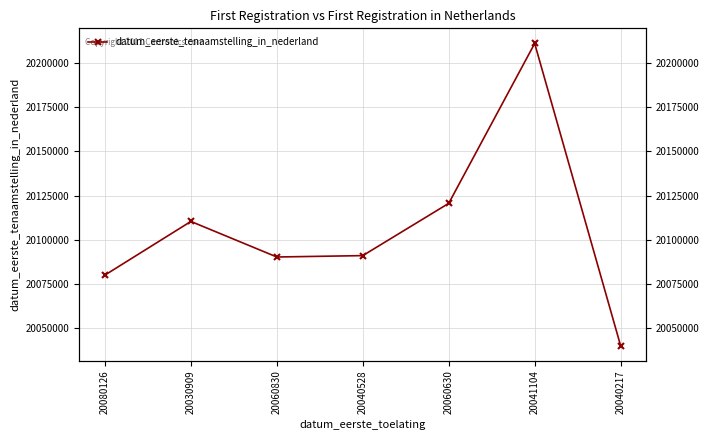

Rank the categories by value from highest to lowest.

20041104, 20060630, 20030909, 20040528, 20060830, 20080126, 20040217